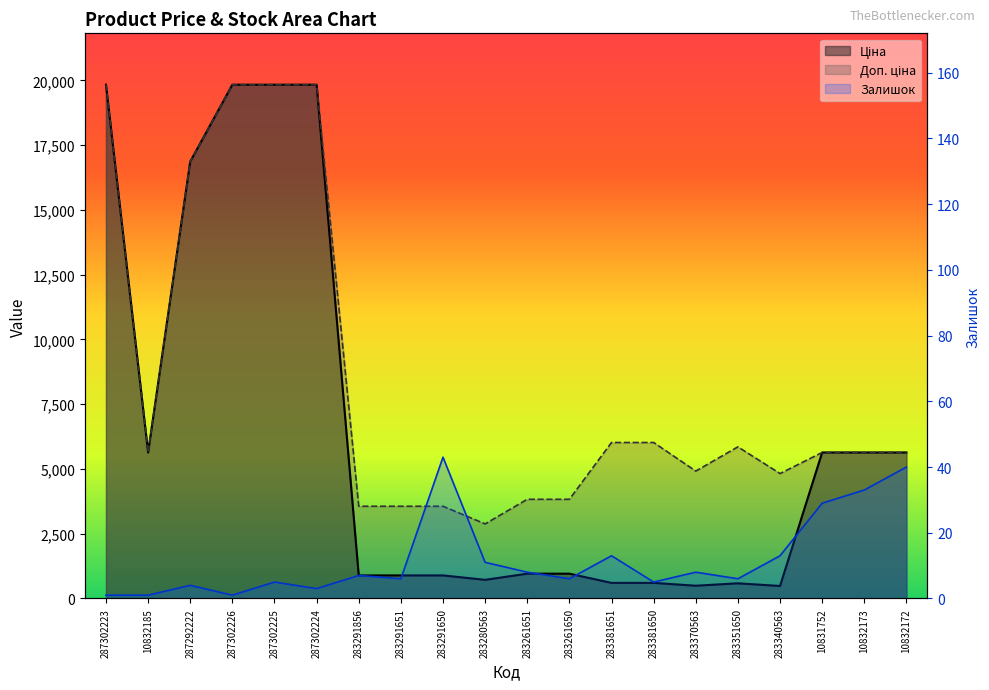

Where is the first local minimum for Доп. ціна?

10832185